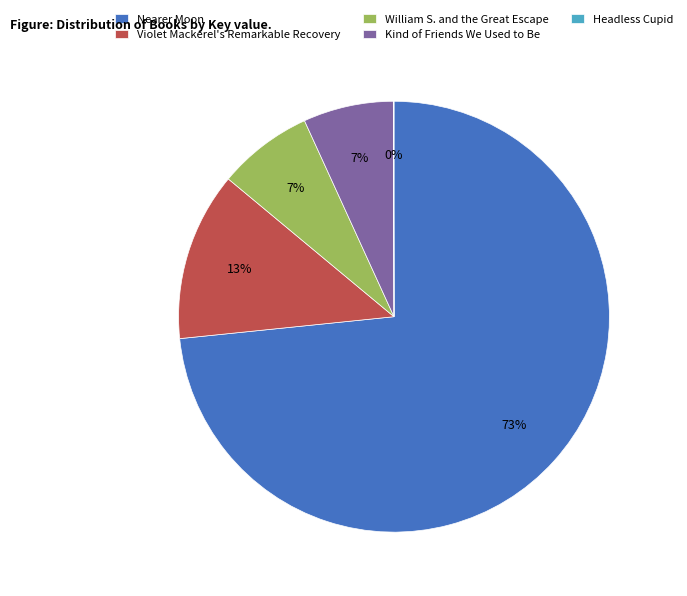

To the nearest percent, what portion does Violet Mackerel's Remarkable Recovery represent?

13%